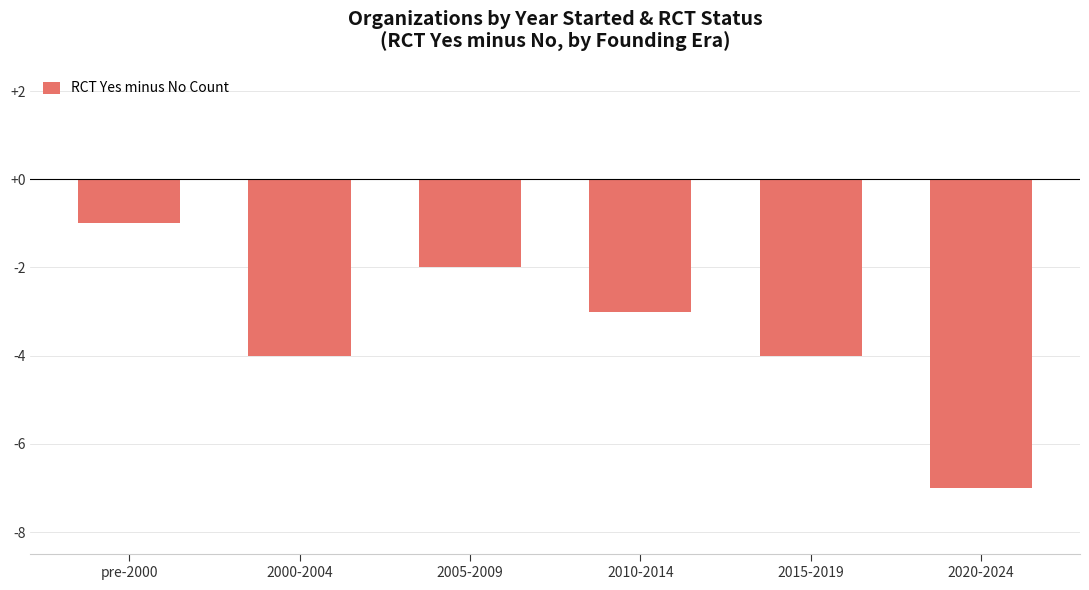

Where does the data first go above -3?

pre-2000